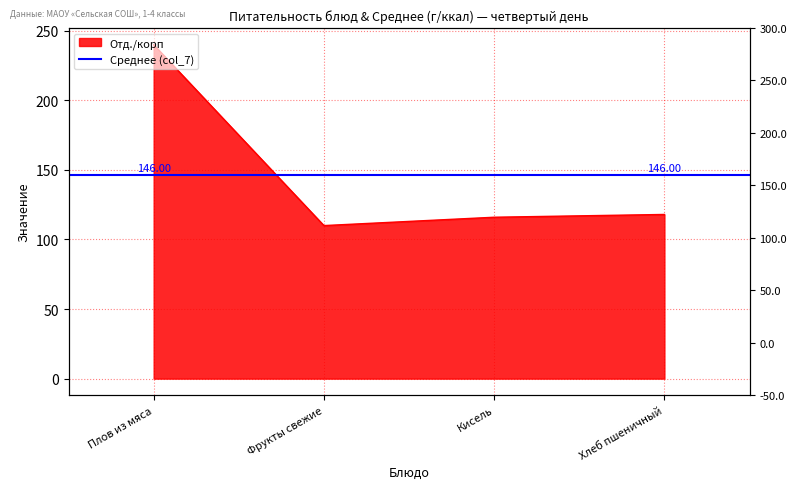

The chart shows a value of 40 at Кисель. True or false?

False